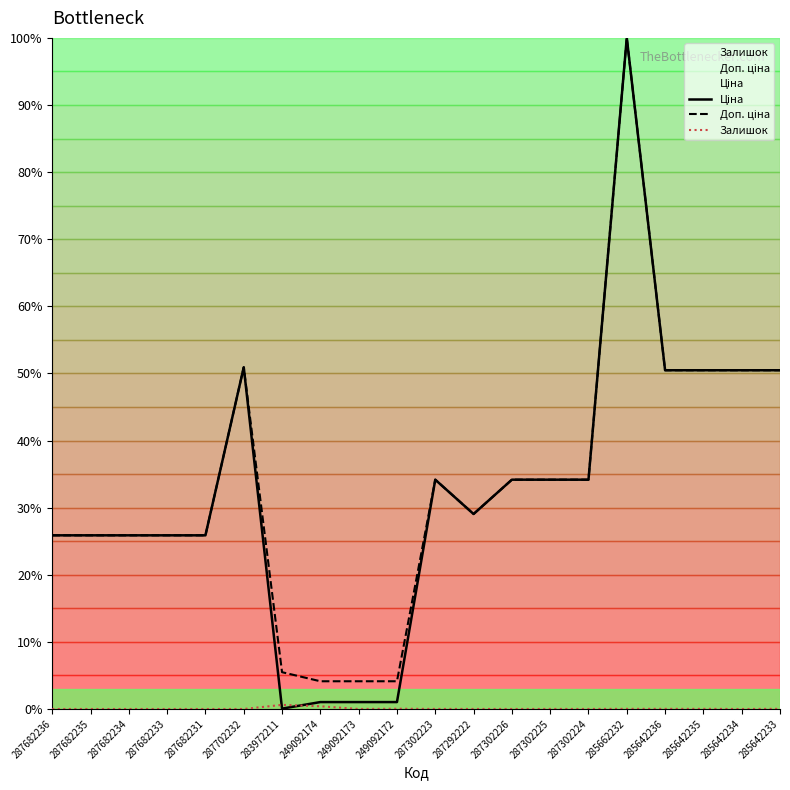

List the series in order of their peak value, lowest first.

Залишок, Ціна, Доп. ціна